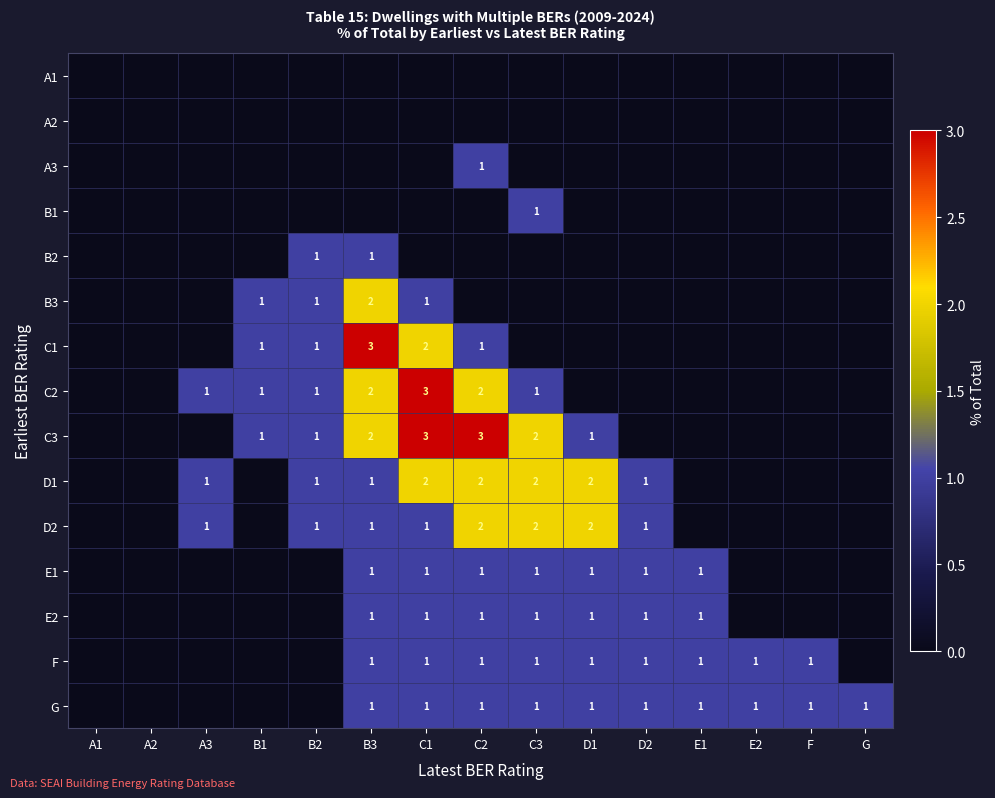

Is it true that E2 equals 1 at C2?

True